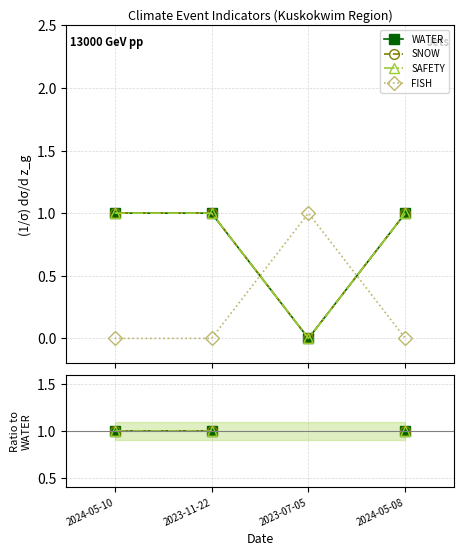

Which has a higher value, 2023-07-05 or 2024-05-08?

2024-05-08